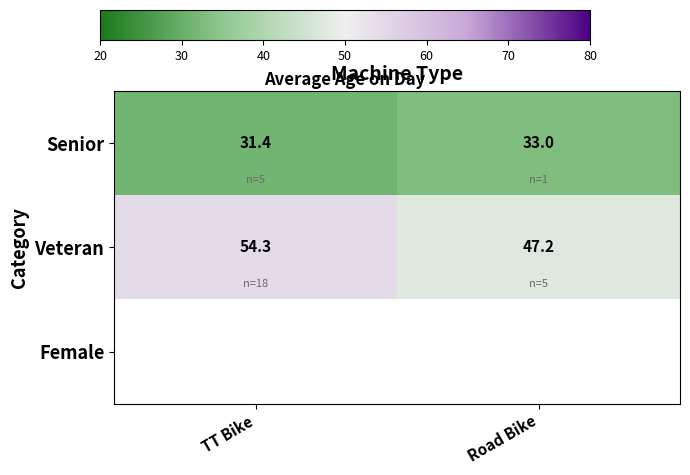

True or false: Veteran has a value of 64.0 at Road Bike.

False